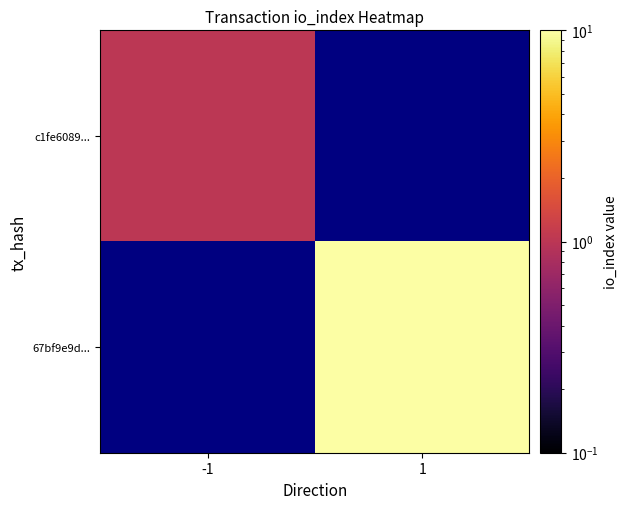

Which has a higher value, 1 or -1?

-1